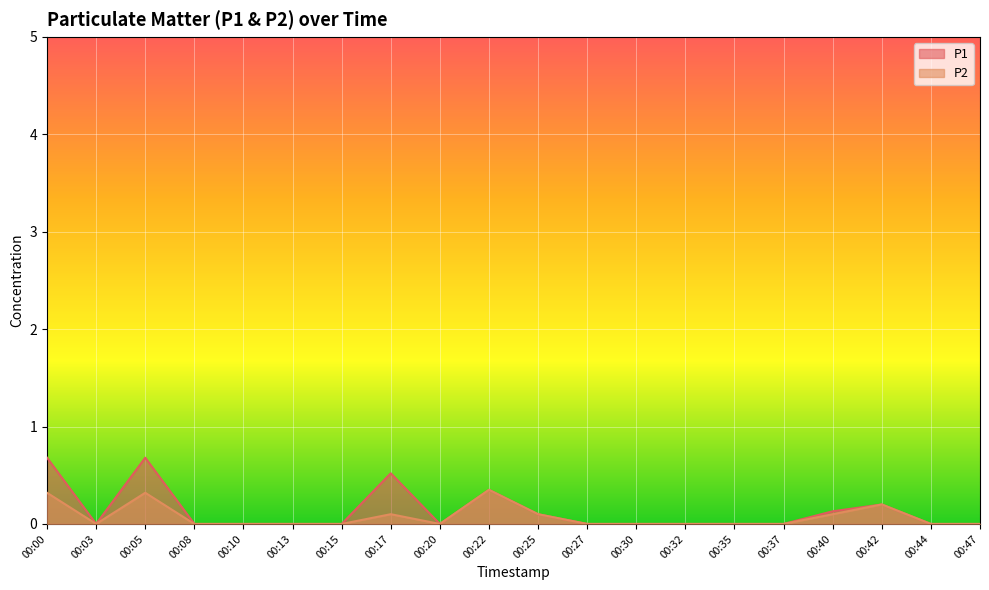

What is the average value of the P1 series?

0.1